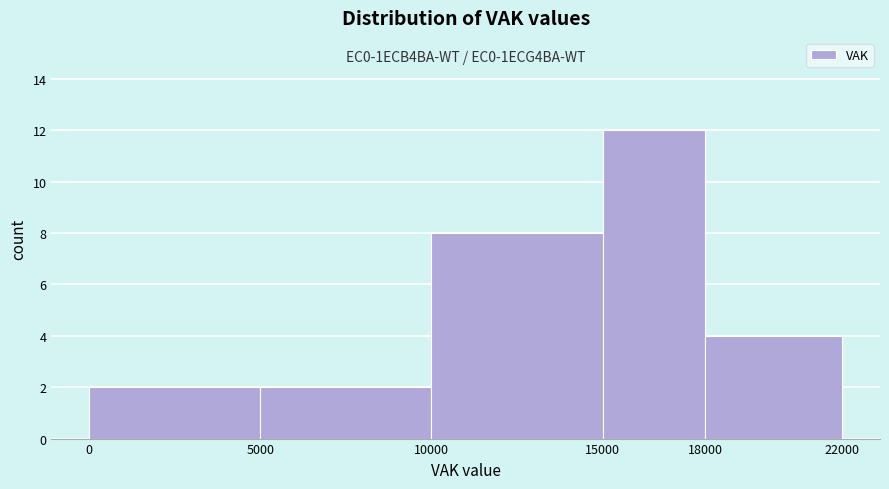

Over which range of the x-axis is the bar tallest?

15000 to 18000